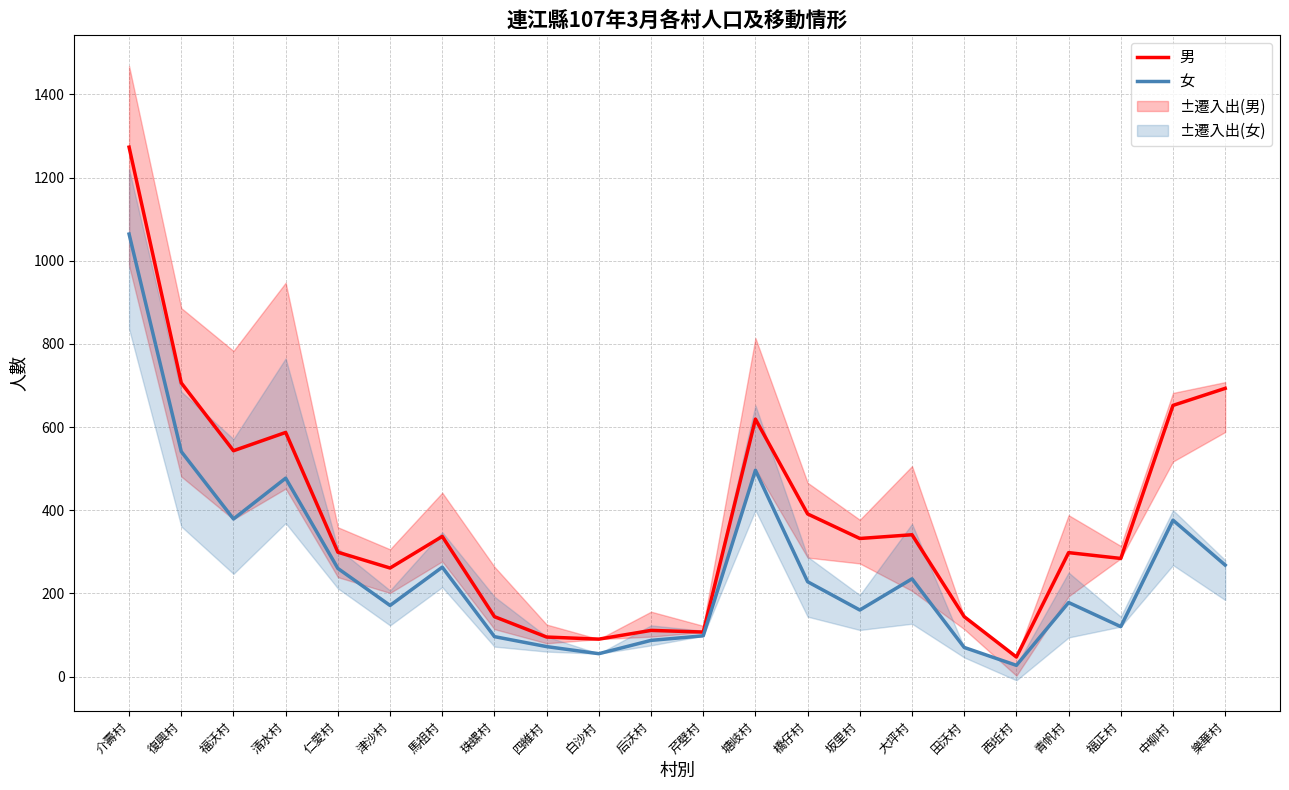

Reading left to right, extract all data points from this chart.

男: 介壽村=1273	復興村=706	福沃村=543	清水村=587	仁愛村=299	津沙村=261	馬祖村=337	珠螺村=144	四維村=95	白沙村=90	后沃村=111	芹壁村=107	塘岐村=619	橋仔村=391	坂里村=332	大坪村=341	田沃村=144	西坵村=47	青帆村=298	福正村=284	中柳村=652	樂華村=693
女: 介壽村=1064	復興村=541	福沃村=379	清水村=477	仁愛村=260	津沙村=171	馬祖村=263	珠螺村=96	四維村=72	白沙村=55	后沃村=87	芹壁村=98	塘岐村=496	橋仔村=228	坂里村=160	大坪村=235	田沃村=70	西坵村=27	青帆村=178	福正村=120	中柳村=376	樂華村=268